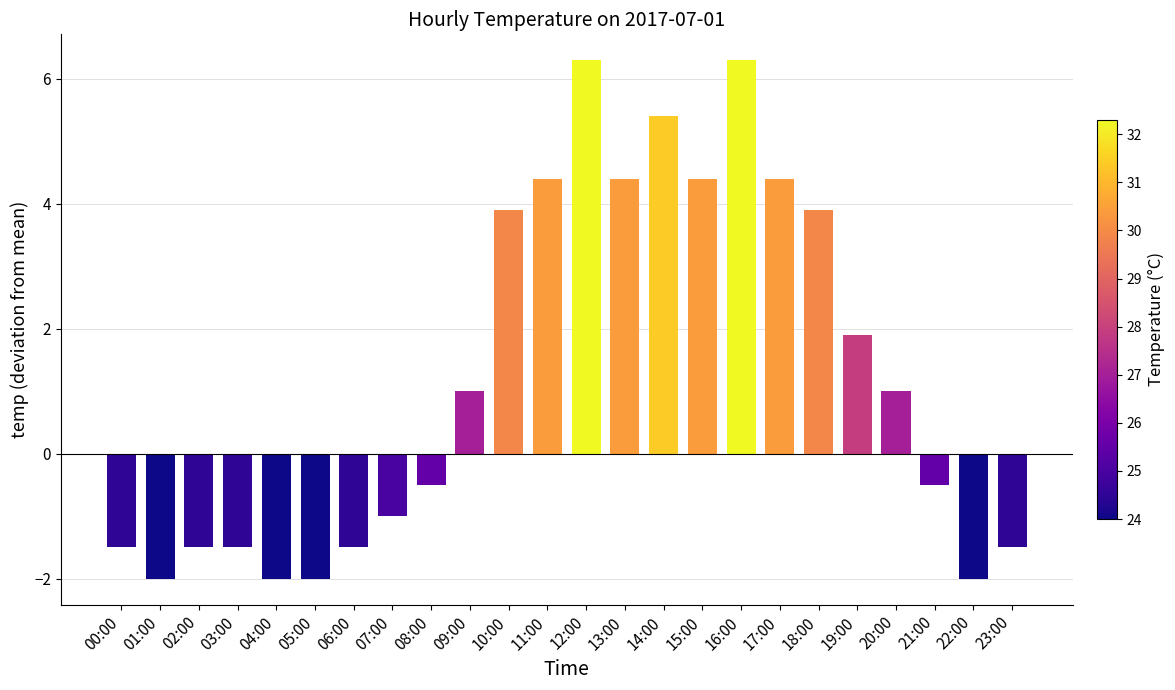

What is the label of the 14th bar from the left?

13:00